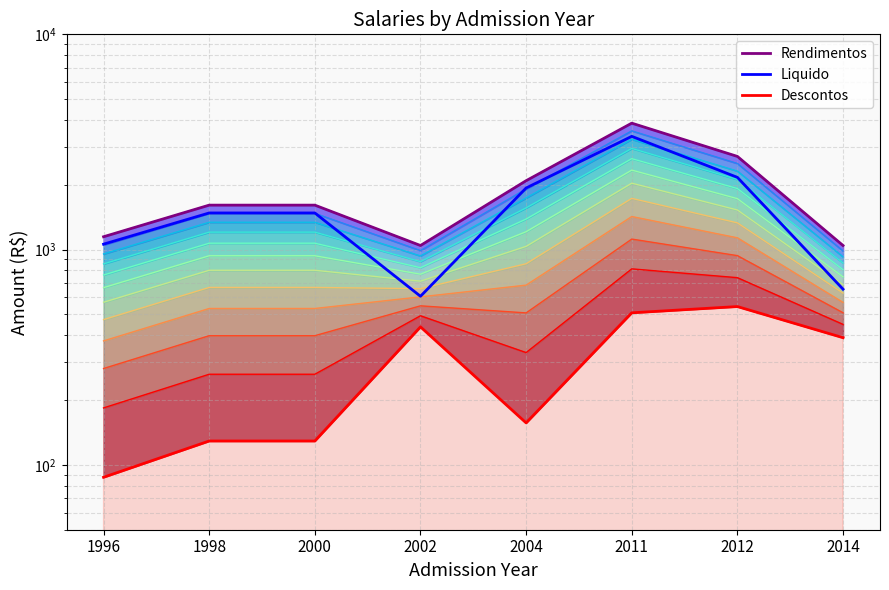

Reading left to right, what are all the values shown in this chart?

Rendimentos: 1996=1147.7	1998=1609.3	2000=1609.3	2002=1045.0	2004=2090.0	2011=3867.4	2012=2709.7	2014=1045.0
Liquido: 1996=1060.1	1998=1480.1	2000=1480.1	2002=607.3	2004=1933.2	2011=3358.6	2012=2165.8	2014=655.1
Descontos: 1996=87.6	1998=129.2	2000=129.2	2002=437.7	2004=156.8	2011=508.8	2012=543.9	2014=389.9